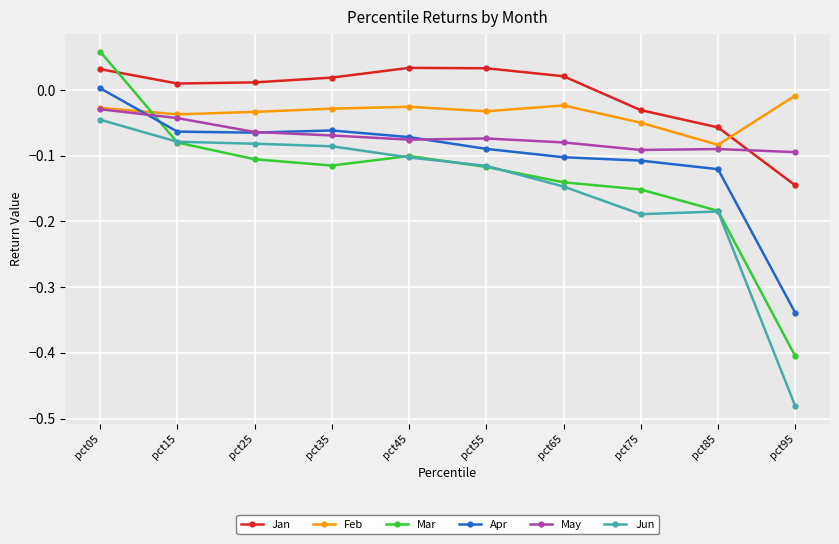

At how many categories does at least one series exceed 0?

7